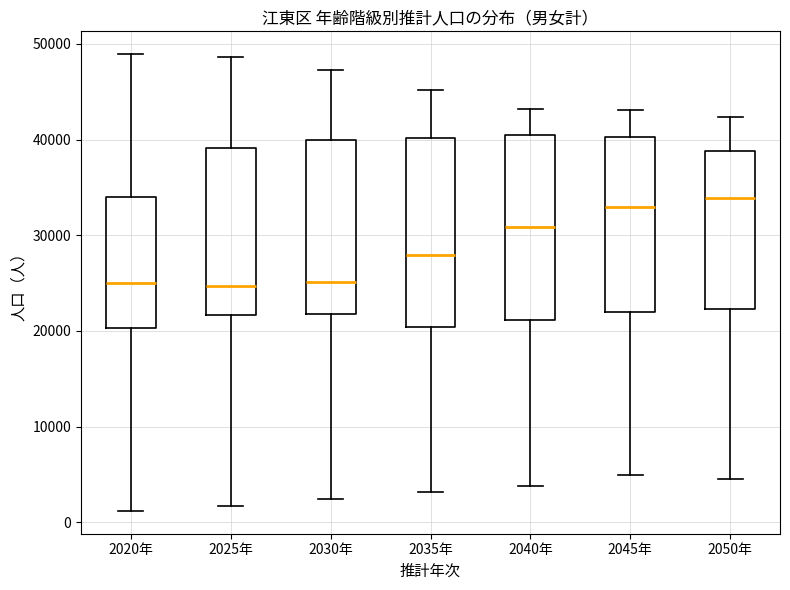

Reading left to right, transcribe this box plot: for each box, give where its median line is, the range the box spans, and where its two whiskers end, as read against the y-axis. The values are not printed on the chart, so give them approximately, as read against the axis.

2020年: median 25000, box 20000 to 34000, whiskers 1000 to 49000
2025年: median 25000, box 22000 to 39000, whiskers 2000 to 49000
2030年: median 25000, box 22000 to 40000, whiskers 2000 to 47000
2035年: median 28000, box 20000 to 40000, whiskers 3000 to 45000
2040年: median 31000, box 21000 to 40000, whiskers 4000 to 43000
2045年: median 33000, box 22000 to 40000, whiskers 5000 to 43000
2050年: median 34000, box 22000 to 39000, whiskers 5000 to 42000